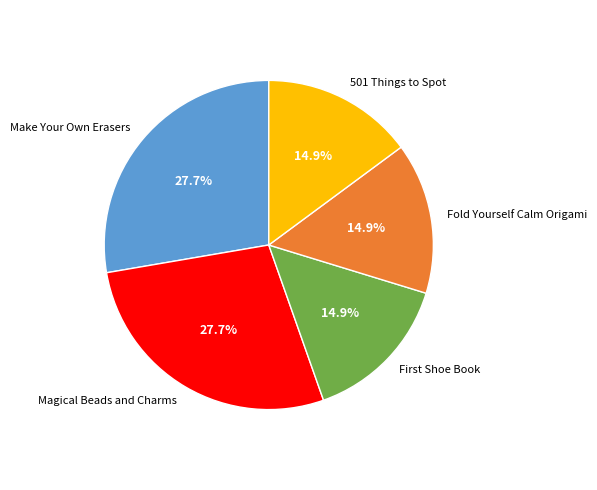

Is there any slice that represents more than half of the pie?

No